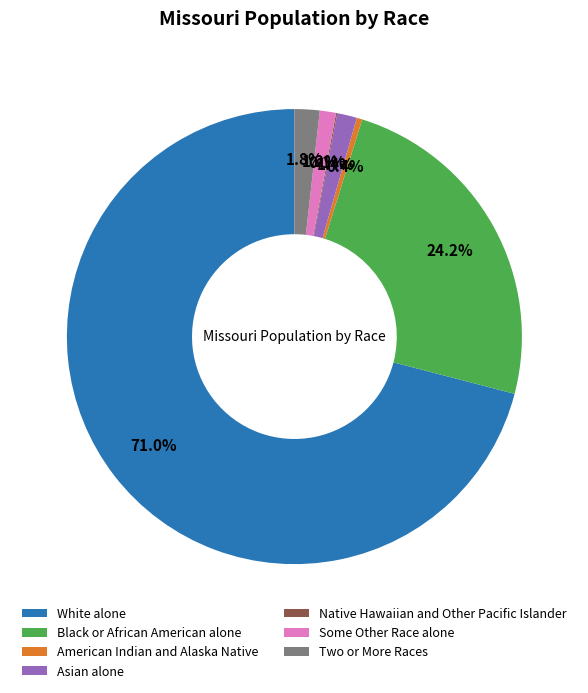

What is the majority slice?

White alone